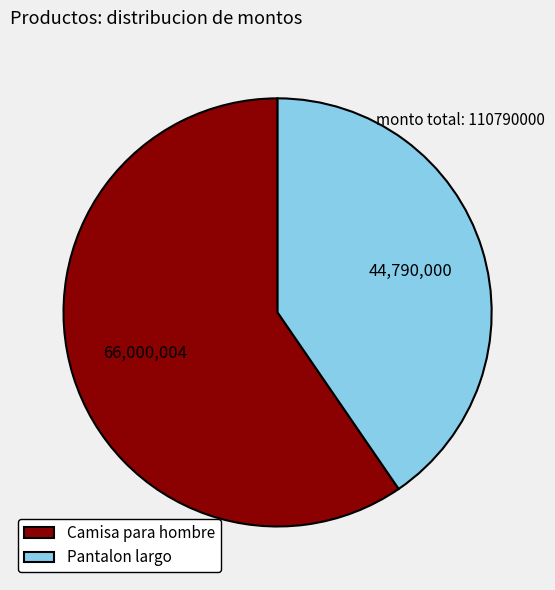

Is the sum of Camisa para hombre and Pantalon largo greater than half?

Yes